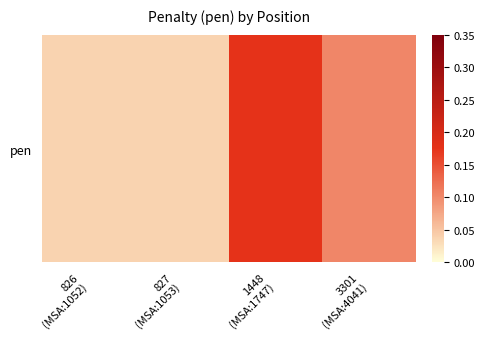

Reading right to left, extract all data points from this chart.

3301
(MSA:4041)=0.1	1448
(MSA:1747)=0.2	827
(MSA:1053)=0.0	826
(MSA:1052)=0.0